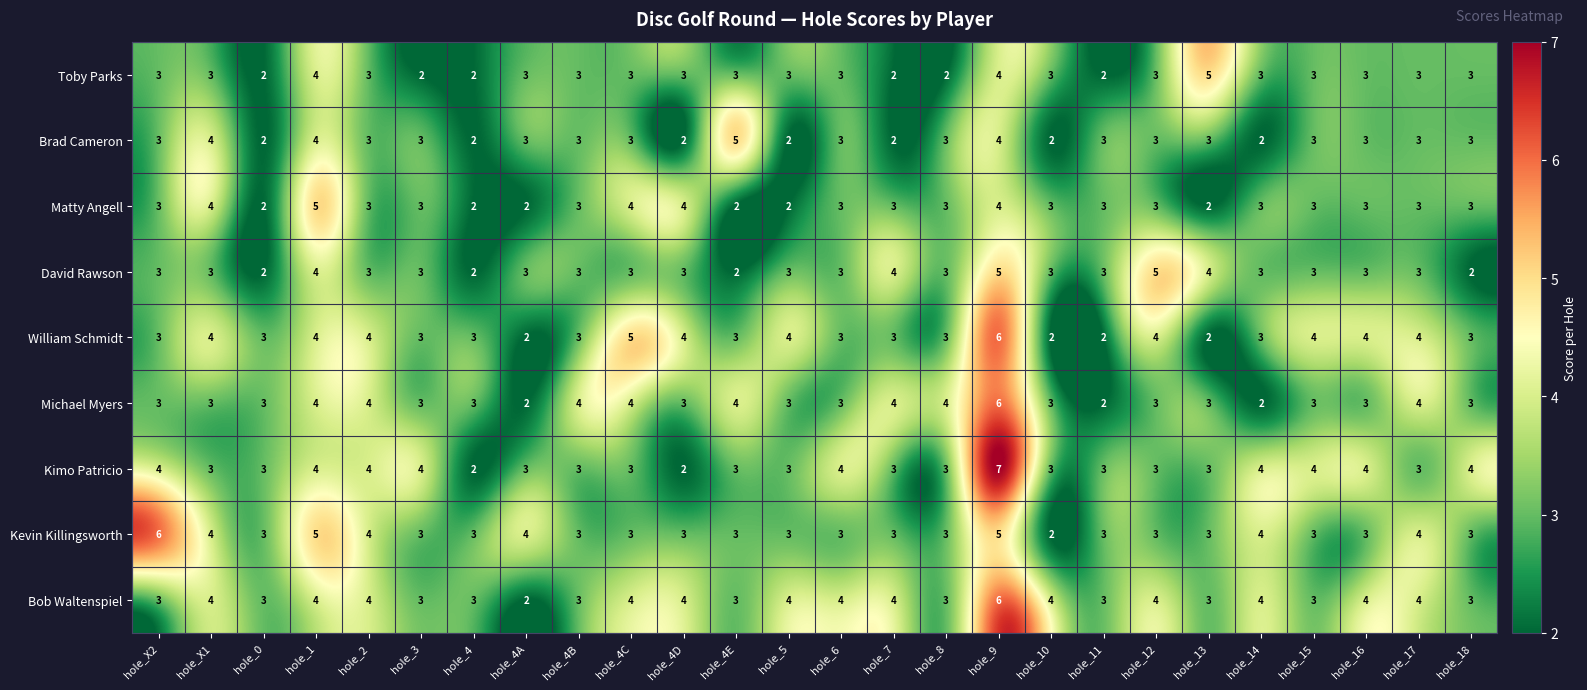

Read the Toby Parks value at hole_5.

3